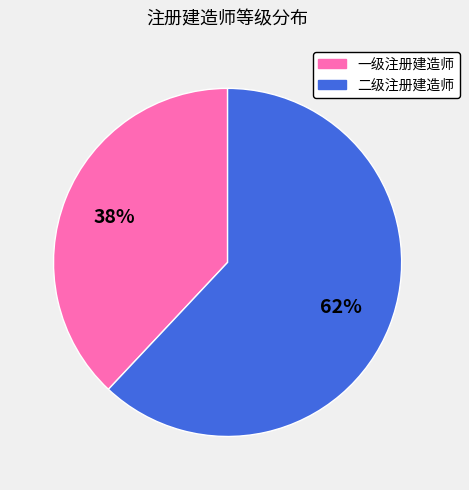

Which has a higher value, 一级注册建造师 or 二级注册建造师?

二级注册建造师